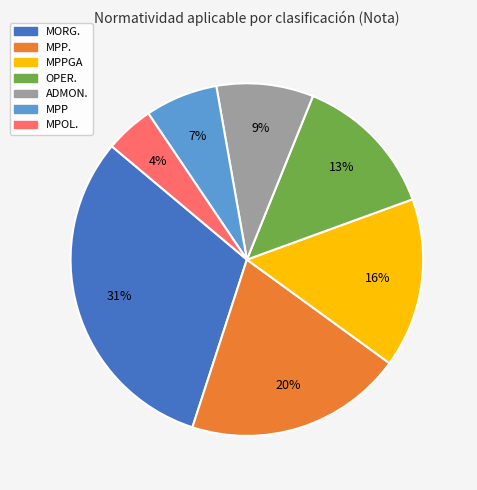

To the nearest percent, what is the difference between the largest and smallest slice percentages?

27%